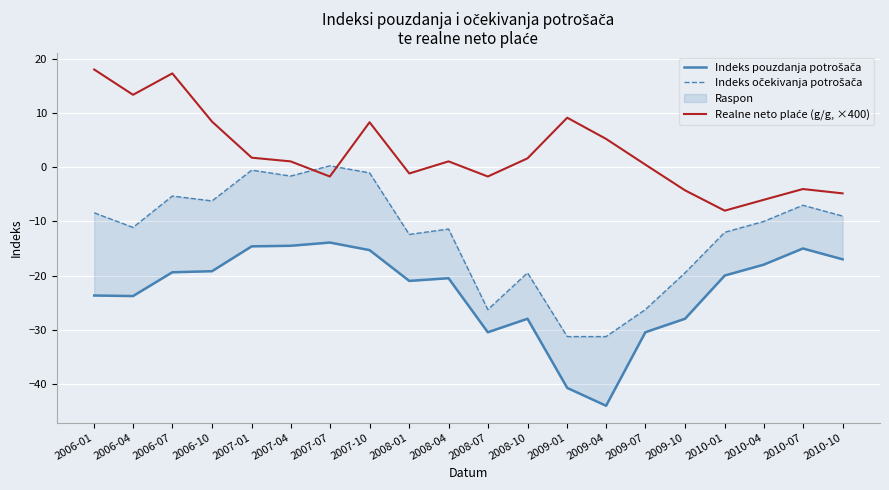

What is the lowest value of the Indeks pouzdanja potrošača series?

-44.1